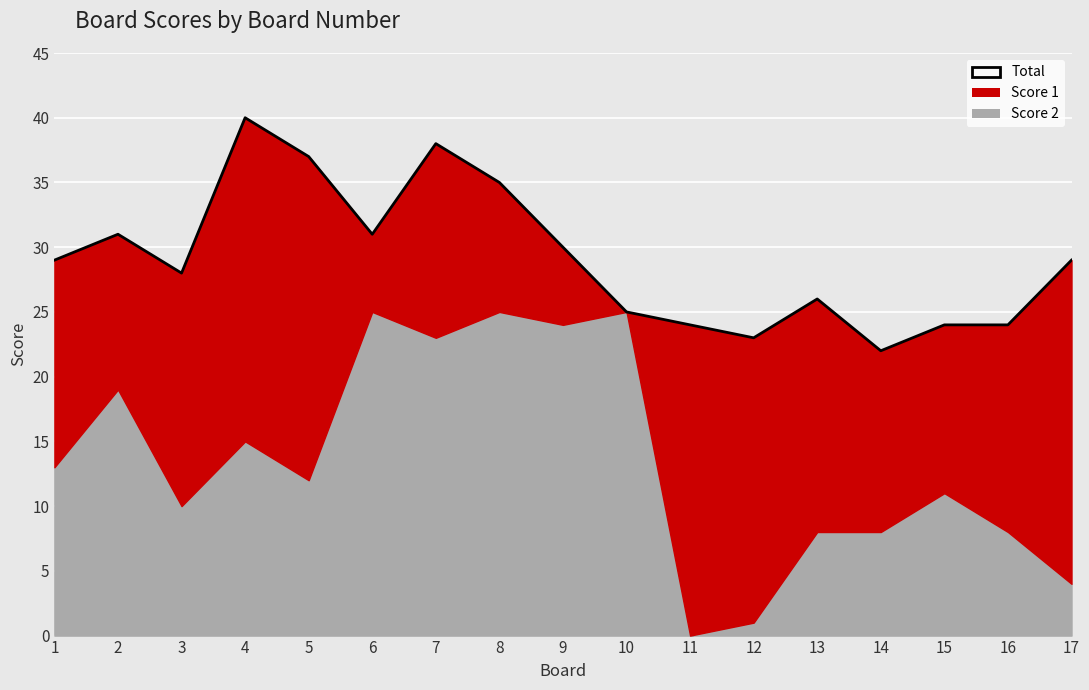

At which category does the data reach its first local valley?

3